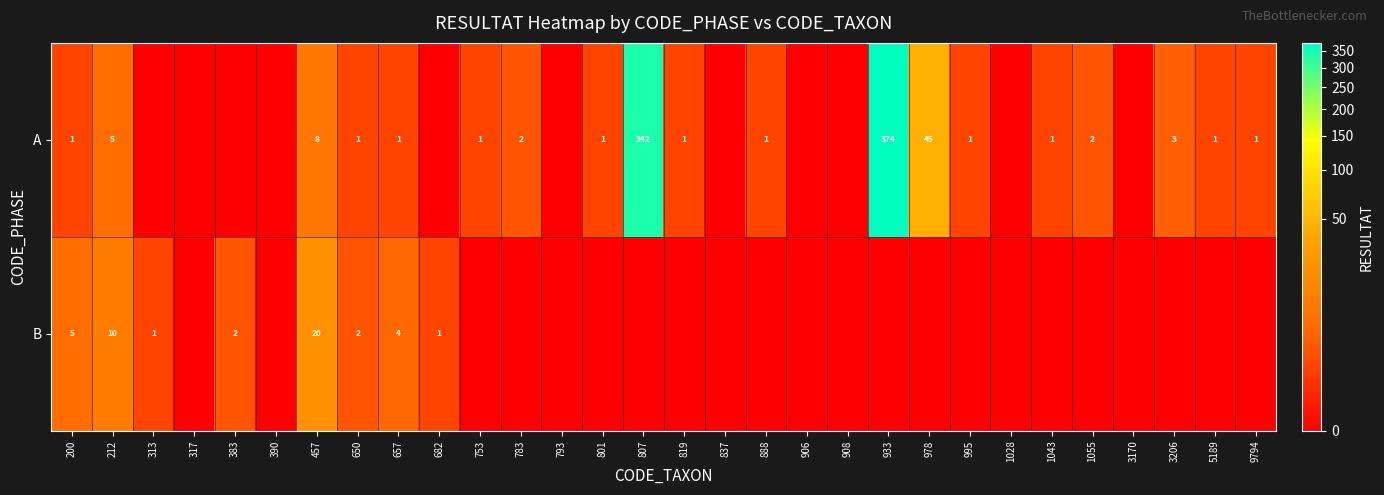

The A series shows 2 at 1043. True or false?

False